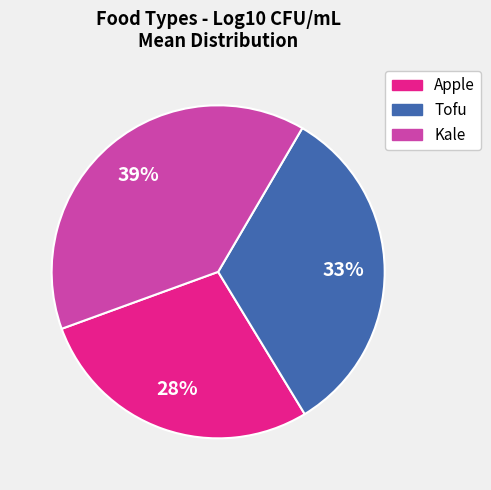

To the nearest percent, what is the difference between the largest and smallest slice percentages?

11%